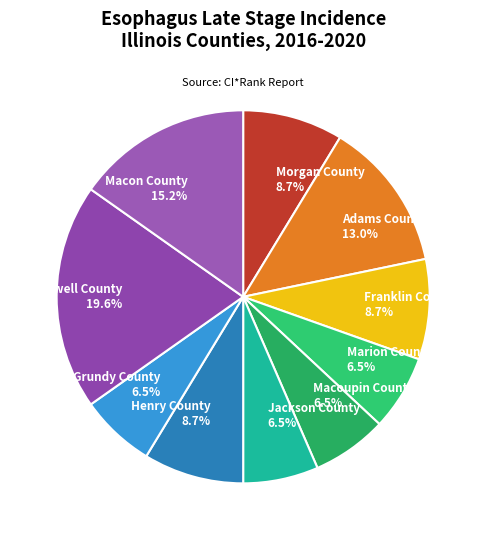

True or false: Macoupin County accounts for 20% of the total.

False